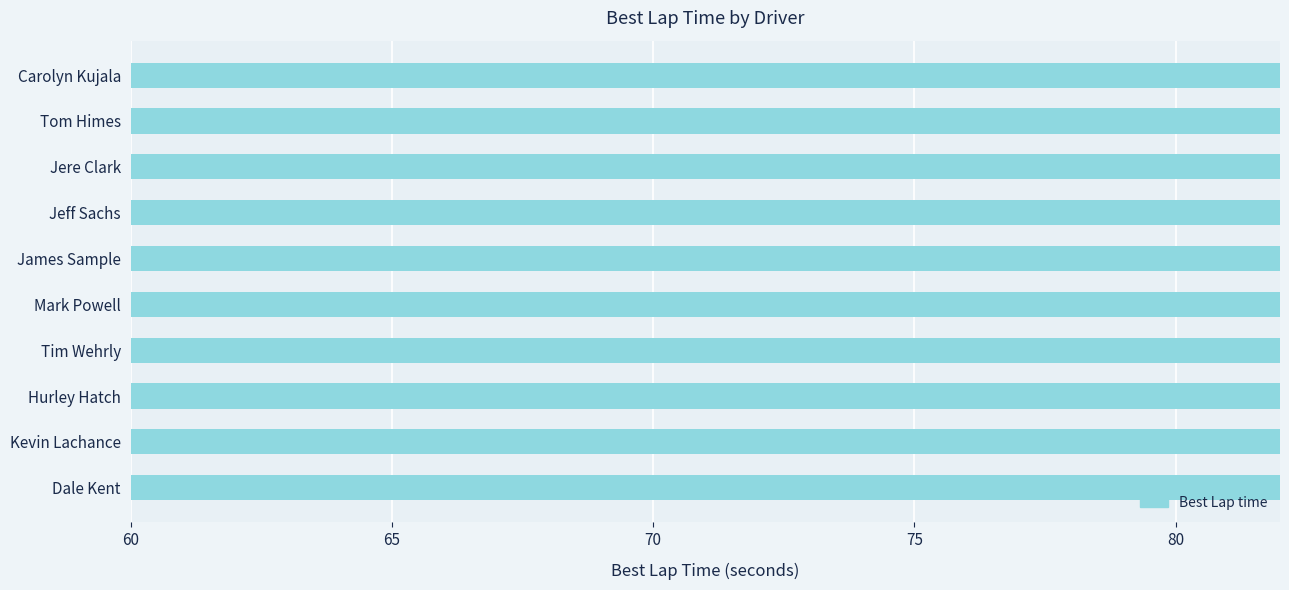

Does the chart contain any negative values?

No